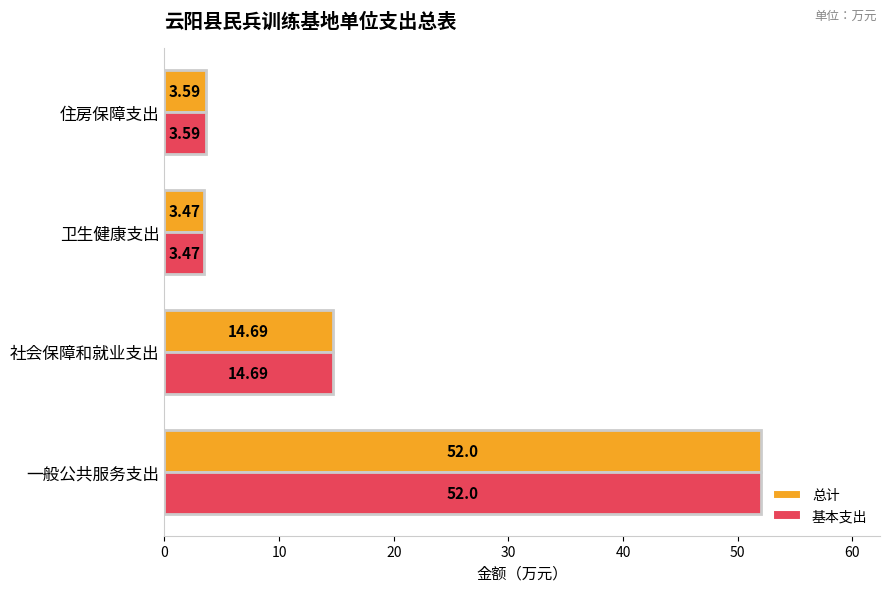

What are all the series names shown in the legend?

总计, 基本支出